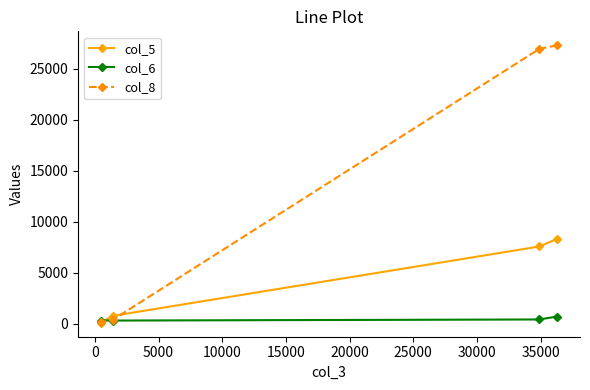

Which series has the largest total across all categories?

col_8